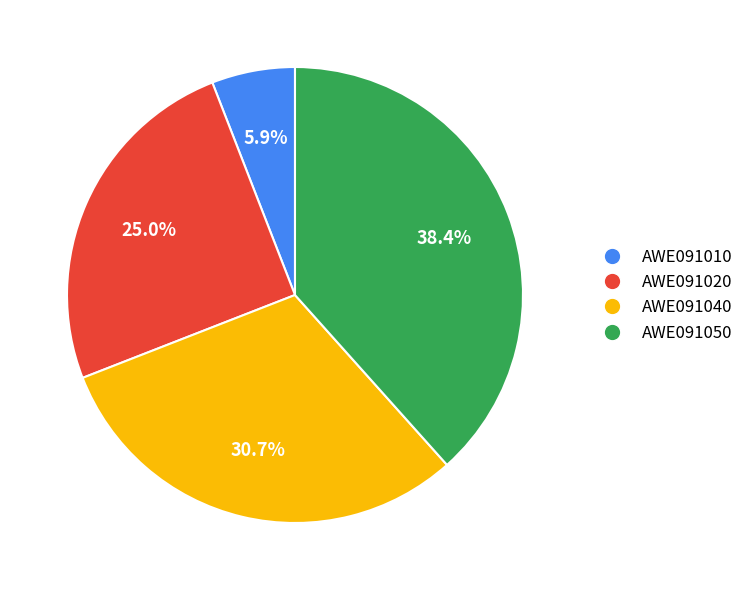

Is AWE091040 the majority of the pie?

No